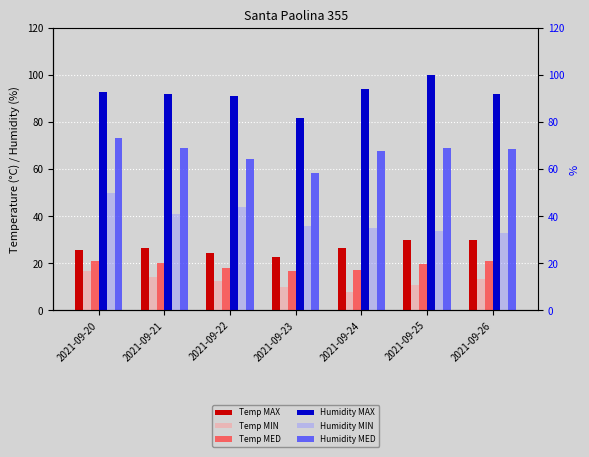

Which series has the largest range (max minus min)?

Humidity MAX